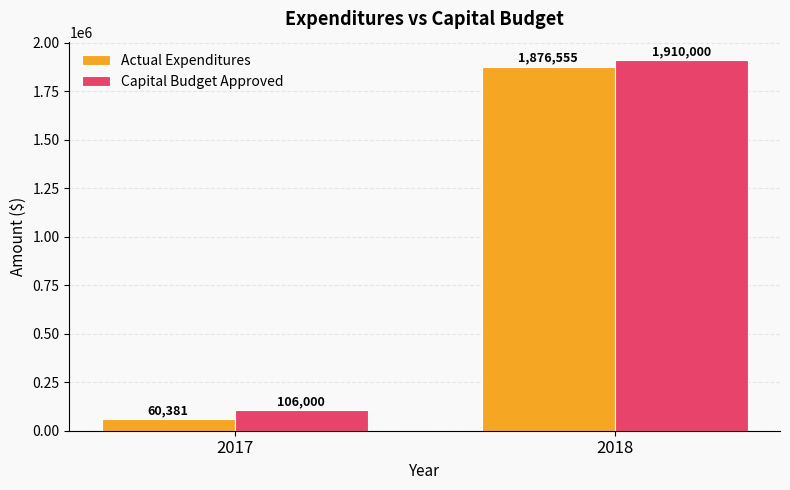

What is the total value across all series at 2018?

3786555.0